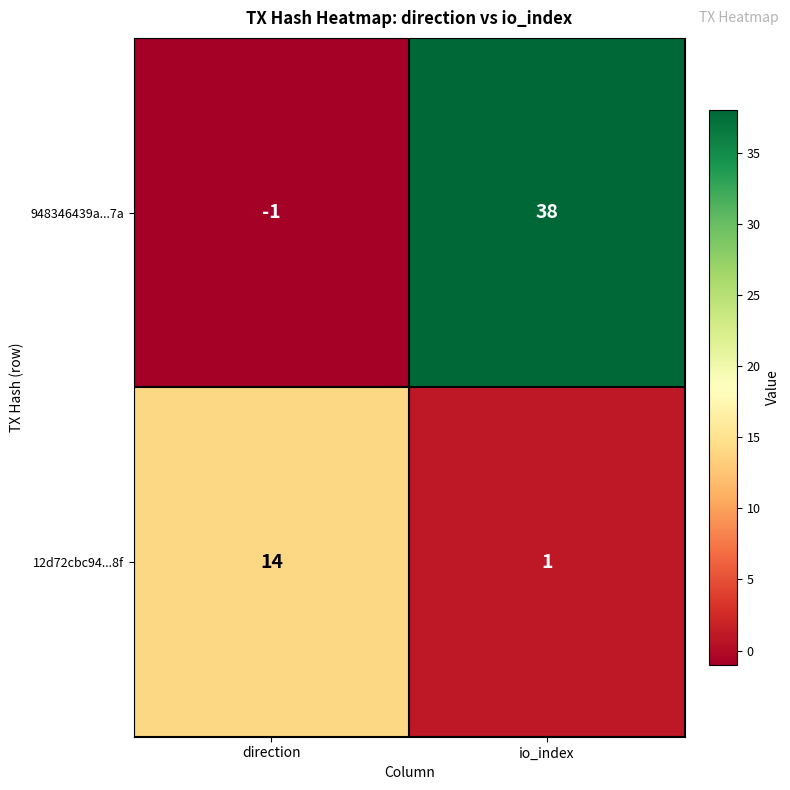

Which series has the largest range (max minus min)?

948346439a...7a